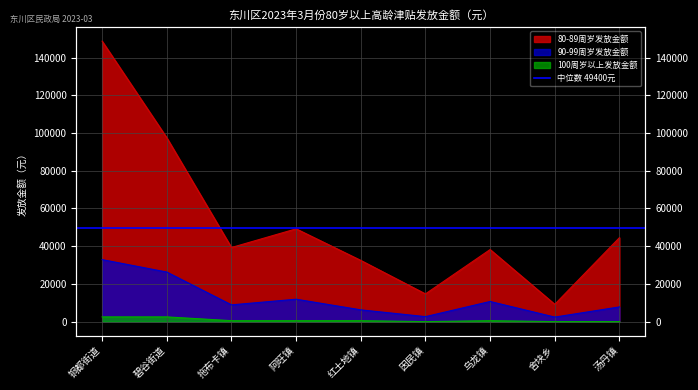

How many data points in 100周岁以上发放金额 are above 500?

2